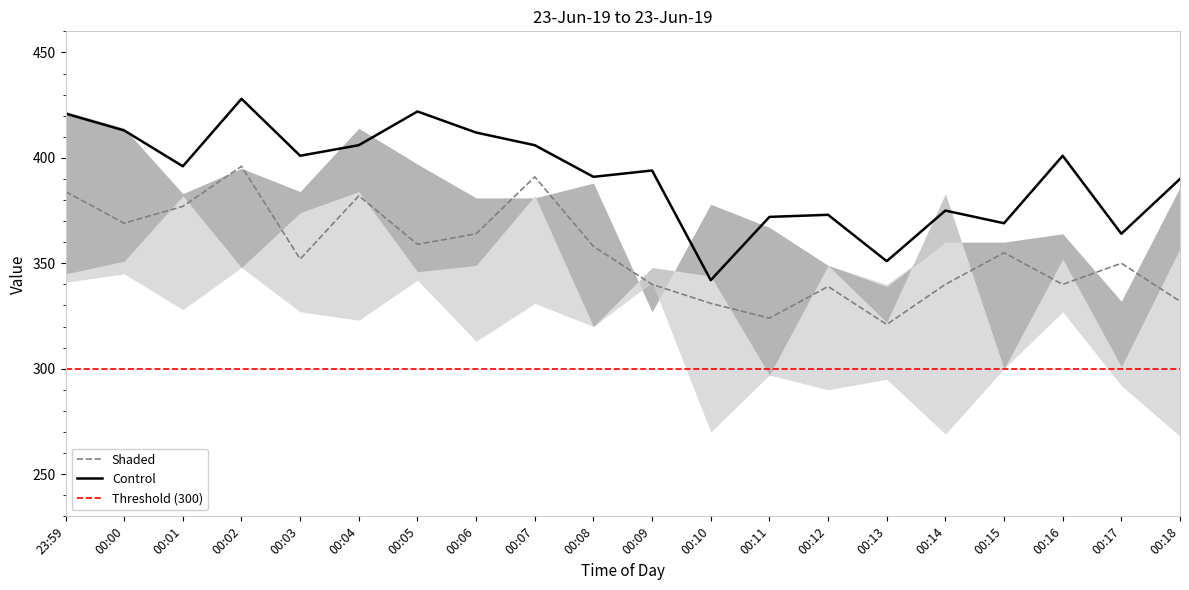

Is it true that Control equals 412 at 00:06?

True